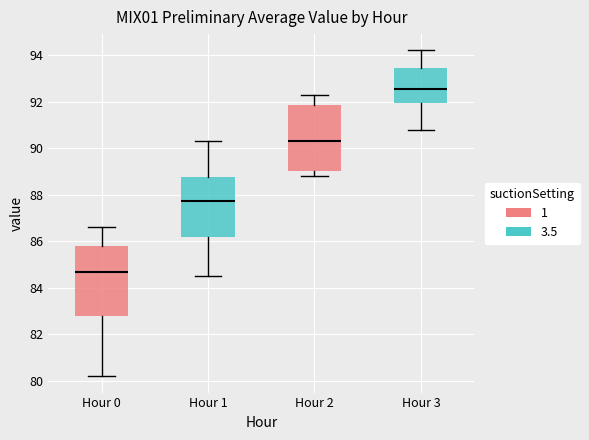

Reading left to right, read every box against the y-axis: the position of its median line, the range the box covers, and the ends of its whiskers. The values are not printed on the chart, so give them approximately, as read against the axis.

Hour 0: median 84.8, box 82.8 to 85.8, whiskers 80.2 to 86.6
Hour 1: median 87.8, box 86.2 to 88.8, whiskers 84.6 to 90.4
Hour 2: median 90.4, box 89.0 to 91.8, whiskers 88.8 to 92.4
Hour 3: median 92.6, box 92.0 to 93.4, whiskers 90.8 to 94.2